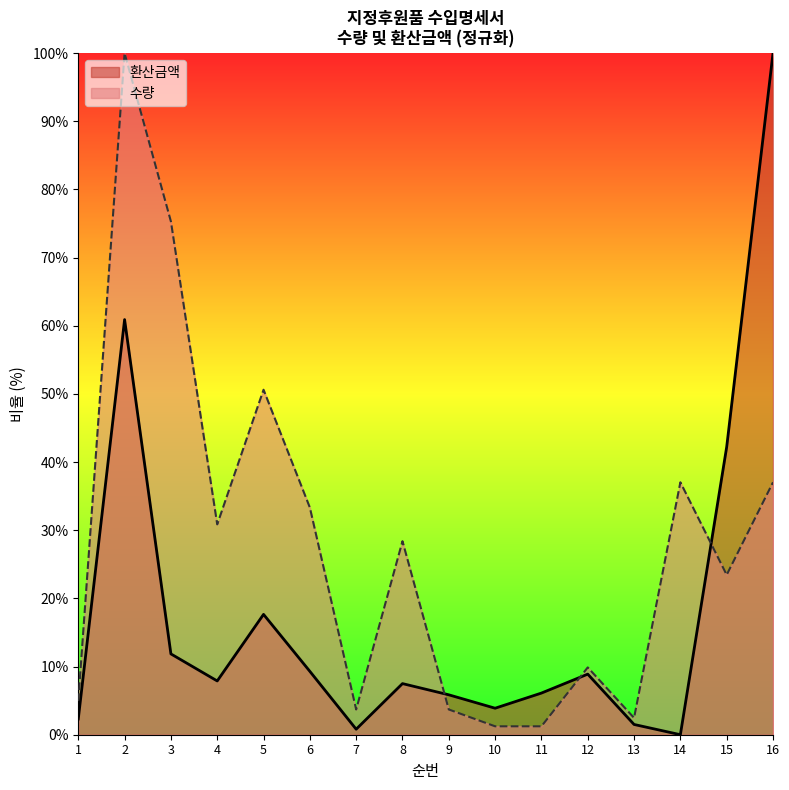

How many lines are shown in the chart?

2